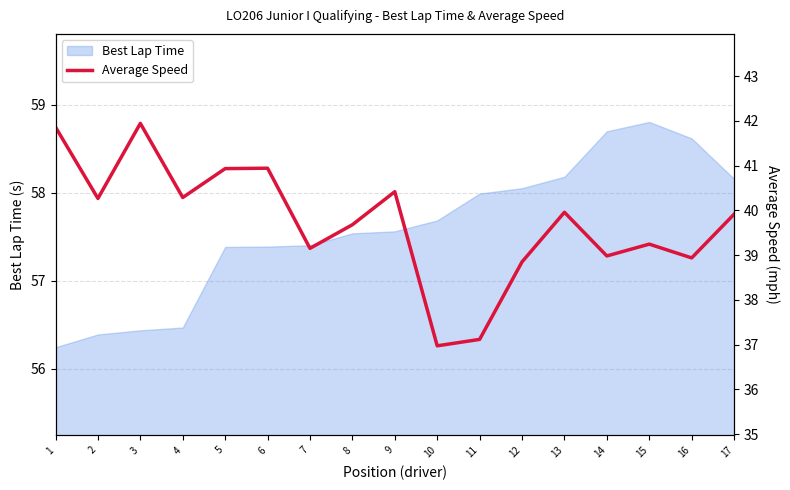

At which label does Best Lap Time first exceed 57?

5